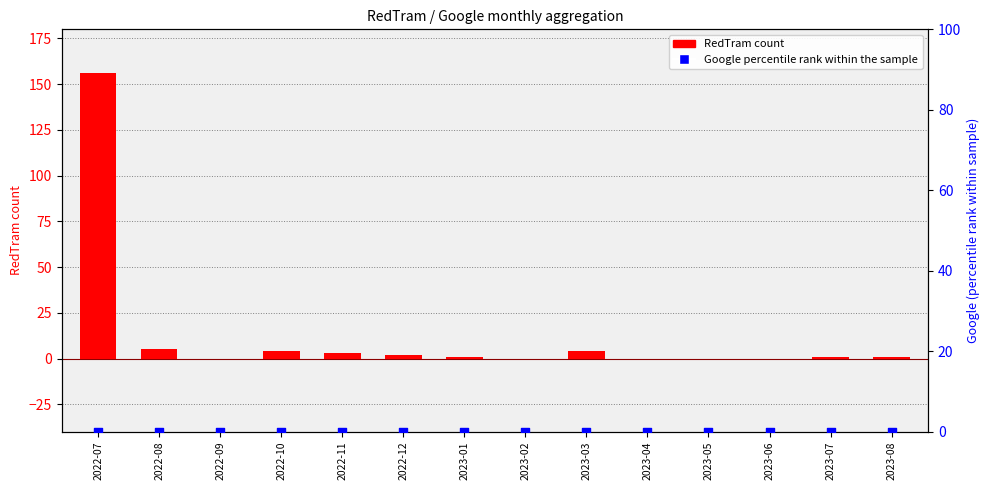

Which series has the largest total across all categories?

RedTram count